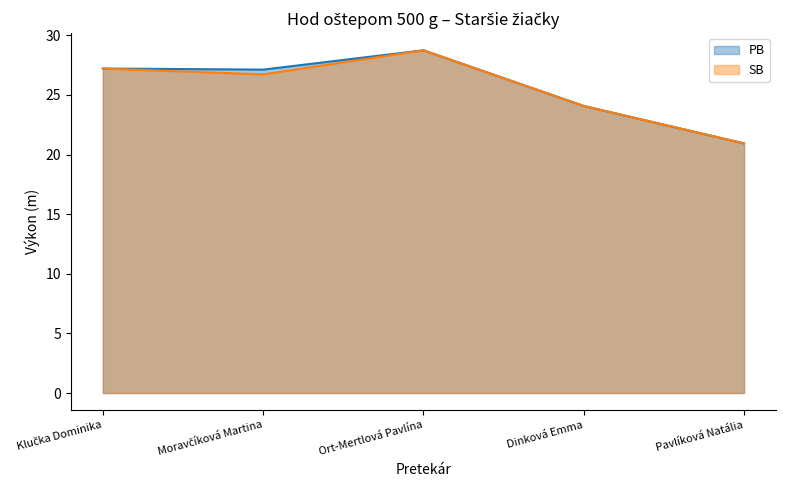

Reading left to right, list all the values displayed in this chart.

PB: 27.2	27.1	28.8	24.1	20.9
SB: 27.2	26.7	28.8	24.1	20.9